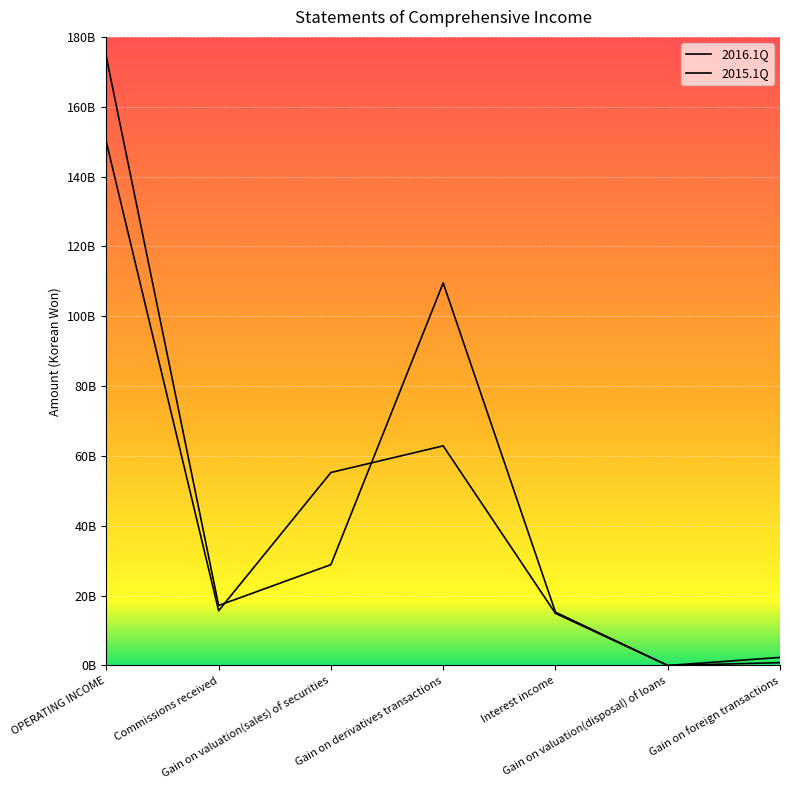

True or false: 2016.1Q has a value of 15262832365 at Interest income.

True